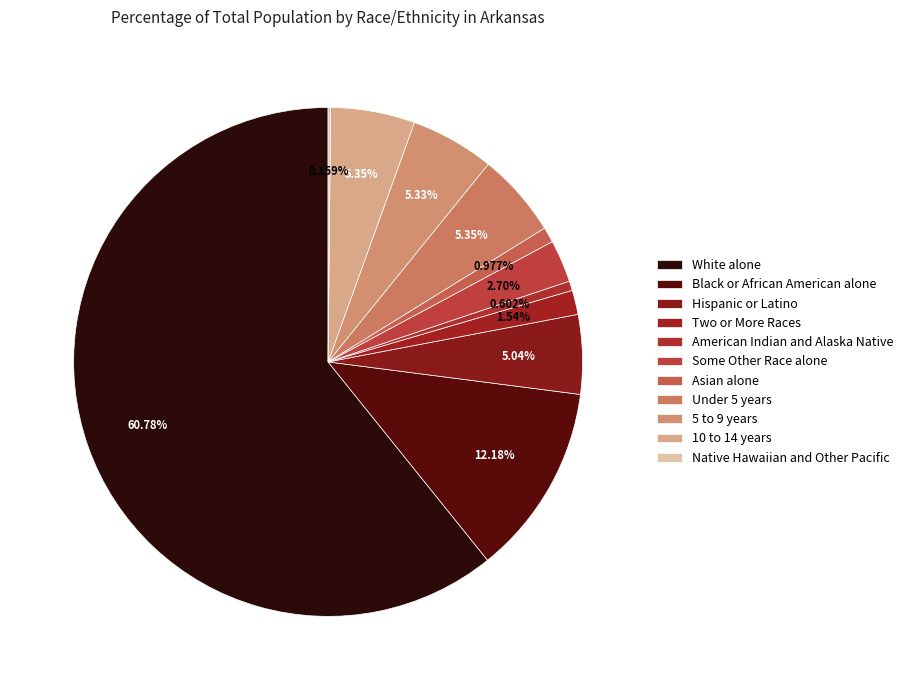

To the nearest percent, what is the difference between the White alone and Asian alone slice percentages?

60%